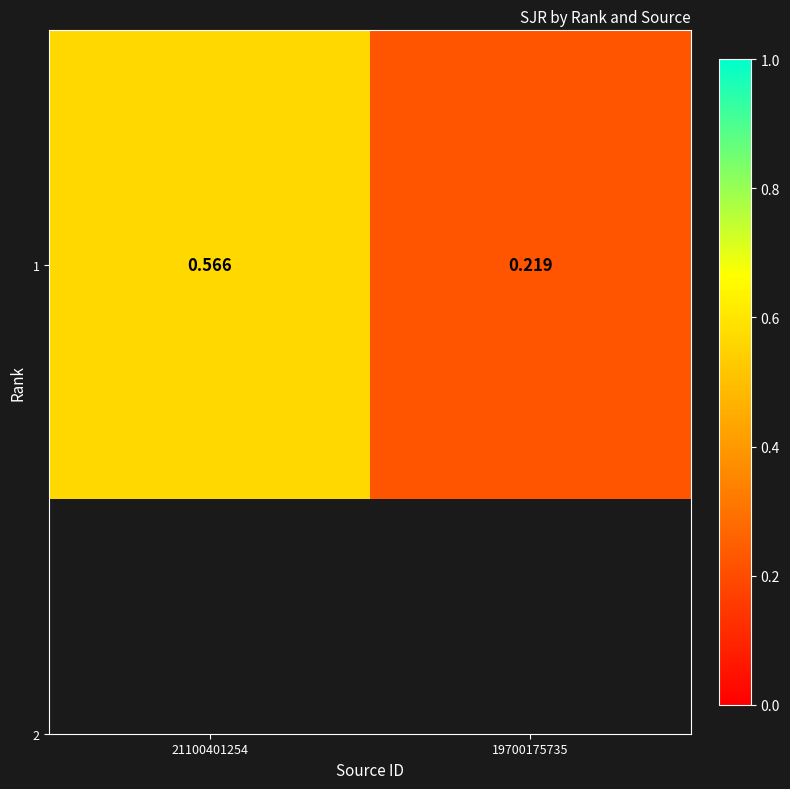

Reading left to right, extract all data points from this chart.

21100401254=0.6	19700175735=0.2